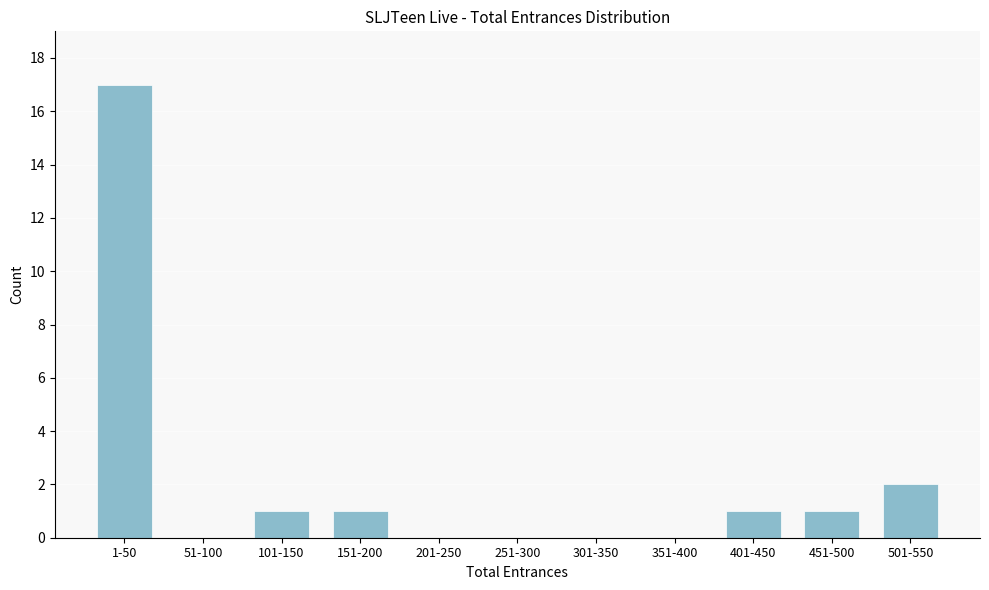

Reading left to right, extract all data points from this chart.

1-50=17	51-100=0	101-150=1	151-200=1	201-250=0	251-300=0	301-350=0	351-400=0	401-450=1	451-500=1	501-550=2